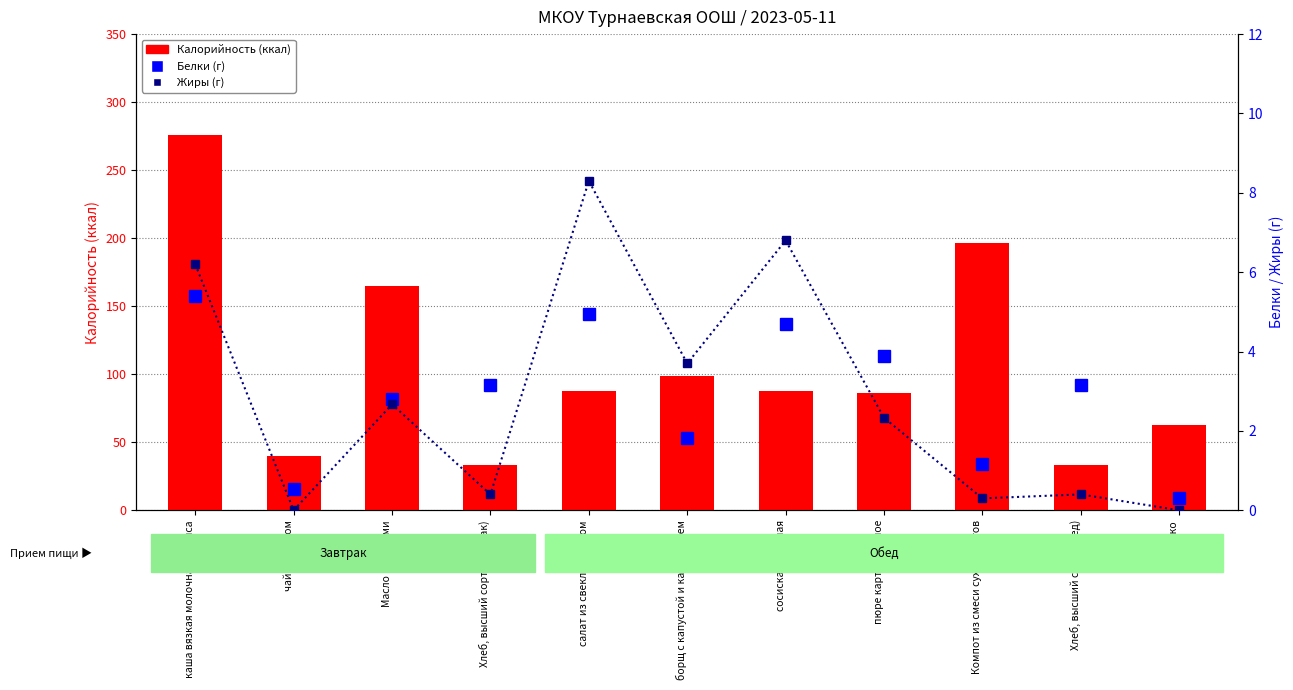

True or false: Жиры has a value of 0.1 at Компот из смеси сухофруктов.

False